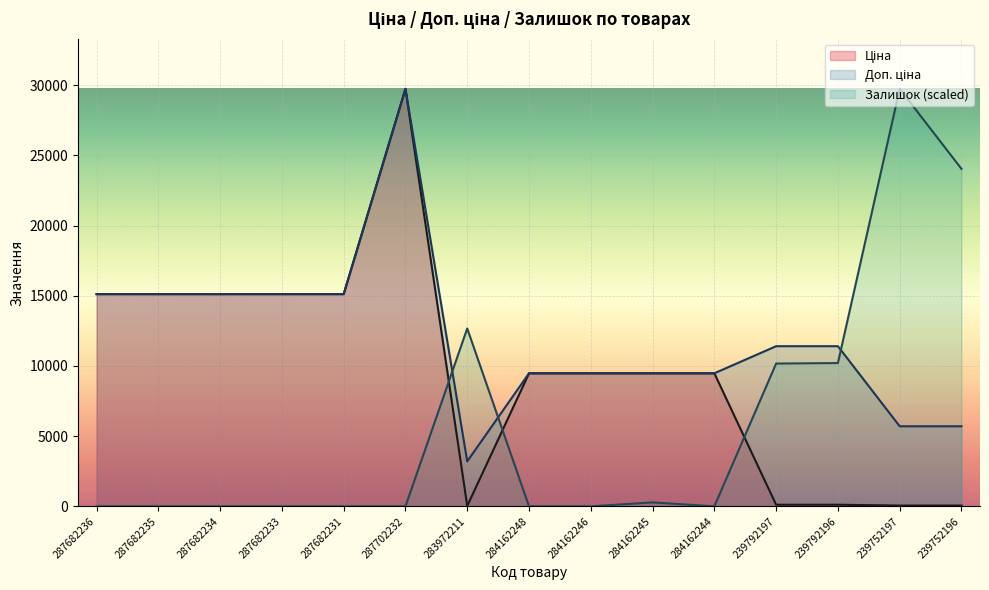

Reading left to right, list all the values displayed in this chart.

Ціна: 287682236=15120.0	287682235=15120.0	287682234=15120.0	287682233=15120.0	287682231=15120.0	287702232=29747.2	283972211=32.0	284162248=9480.1	284162246=9480.1	284162245=9480.1	284162244=9480.1	239792197=114.1	239792196=114.1	239752197=57.0	239752196=57.0
Доп. ціна: 287682236=15120.0	287682235=15120.0	287682234=15120.0	287682233=15120.0	287682231=15120.0	287702232=29747.2	283972211=3205.0	284162248=9480.1	284162246=9480.1	284162245=9480.1	284162244=9480.1	239792197=11410.0	239792196=11410.0	239752197=5705.0	239752196=5705.0
Залишок: 287682236=0.0	287682235=0.0	287682234=0.0	287682233=0.0	287682231=0.0	287702232=0.0	283972211=12673.4	284162248=0.0	284162246=0.0	284162245=281.6	284162244=0.0	239792197=10173.9	239792196=10209.1	239752197=29747.2	239752196=24044.2